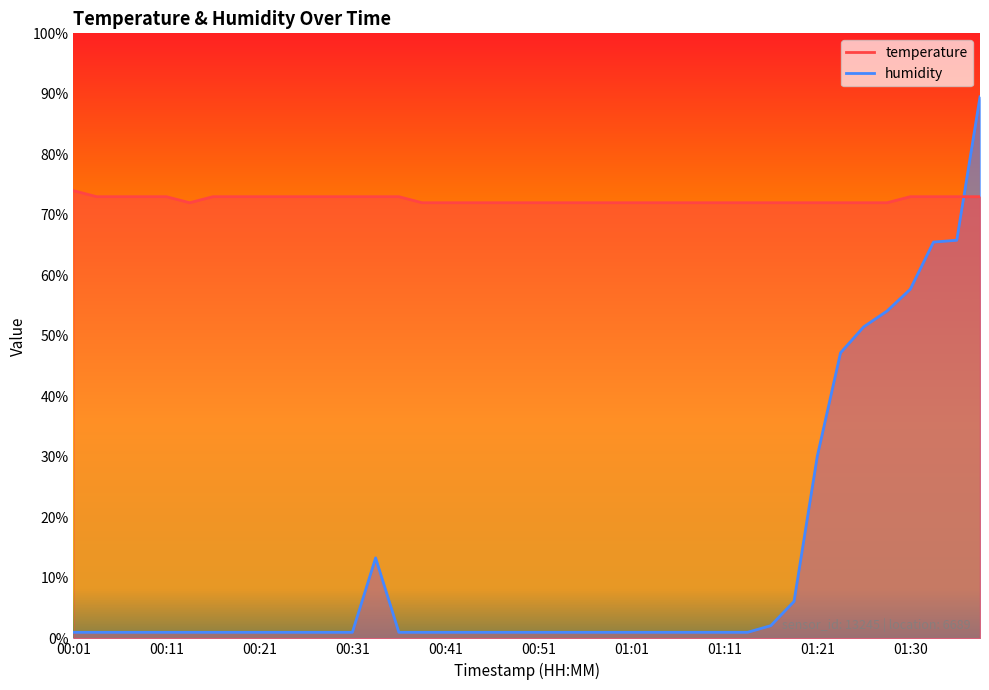

What is the difference between the highest and lowest values at 00:31?

72.0